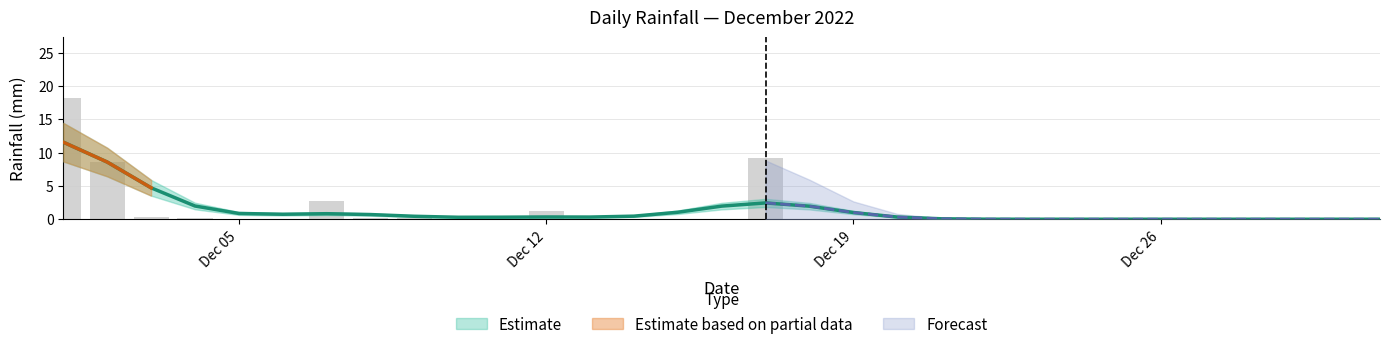

At which category does the chart reach its peak across all series?

2022-12-01